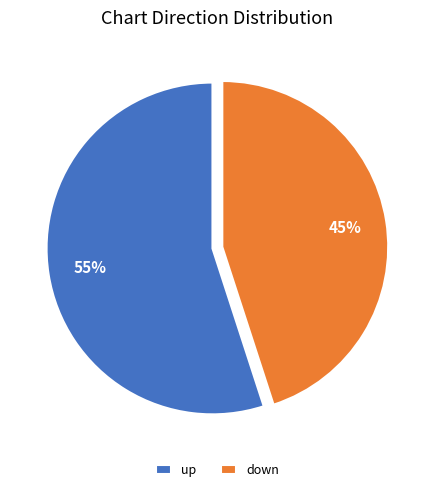

Do up and down together represent more than half of the pie?

Yes